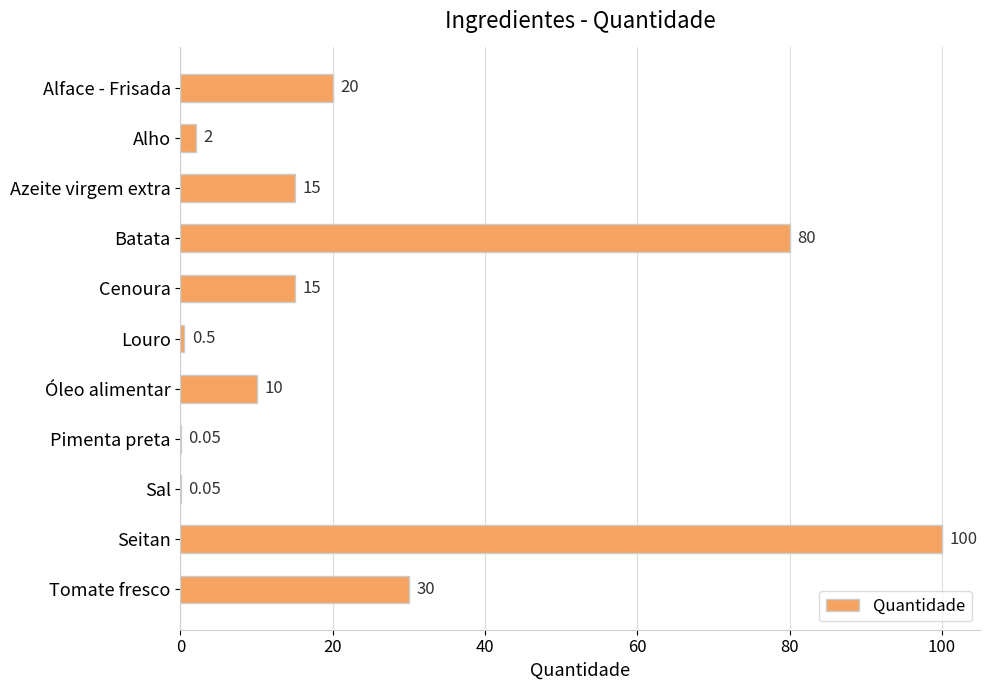

Count the number of categories in the chart.

11